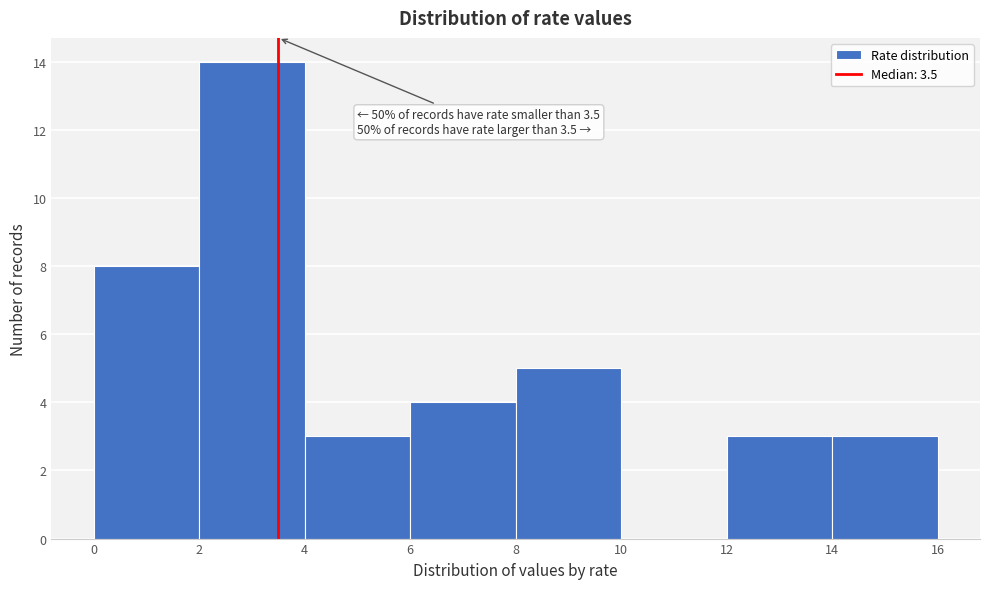

Which range on the x-axis has the tallest bar?

2 to 4